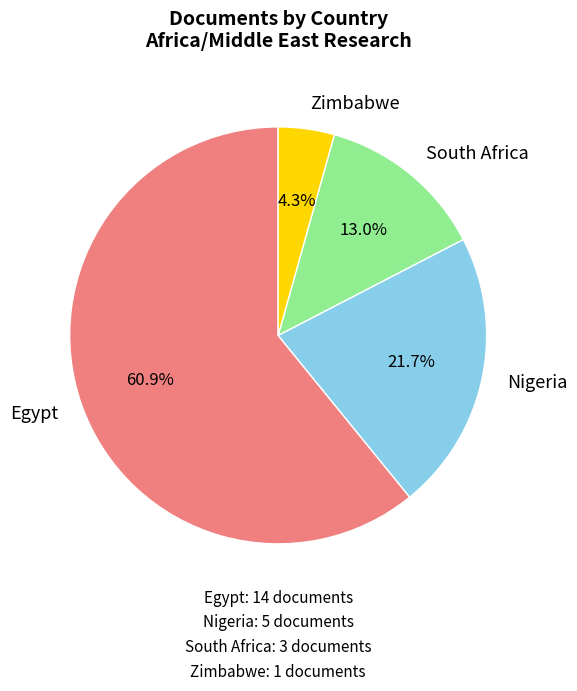

True or false: South Africa accounts for 13% of the total.

True